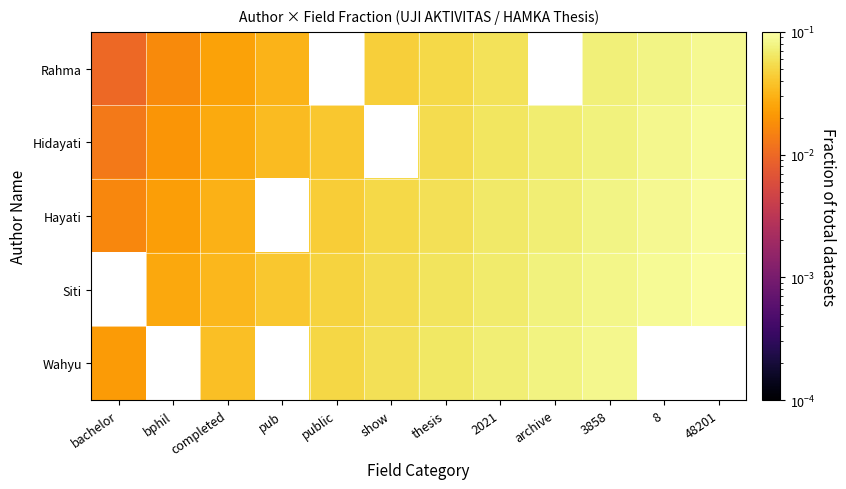

True or false: Hayati has a value of 0.0 at bachelor.

False